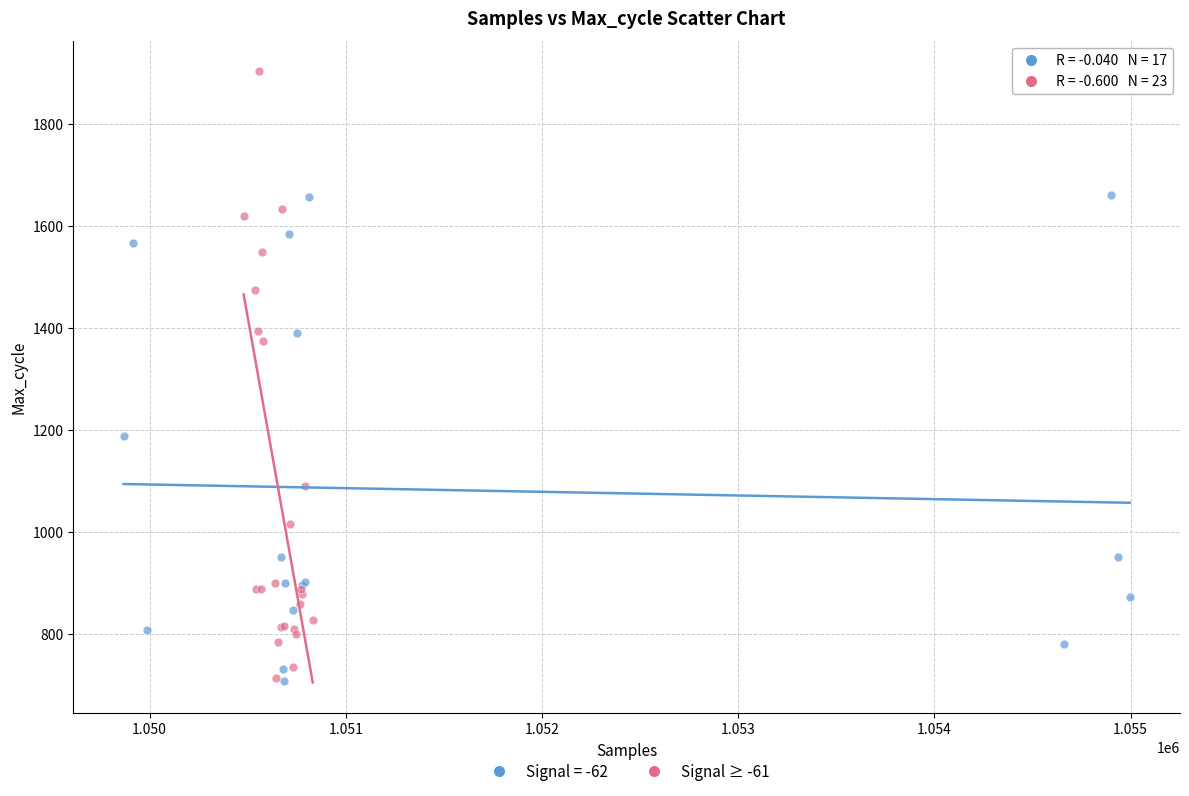

Which series has the largest Y range (max minus min)?

Signal ≥ -61